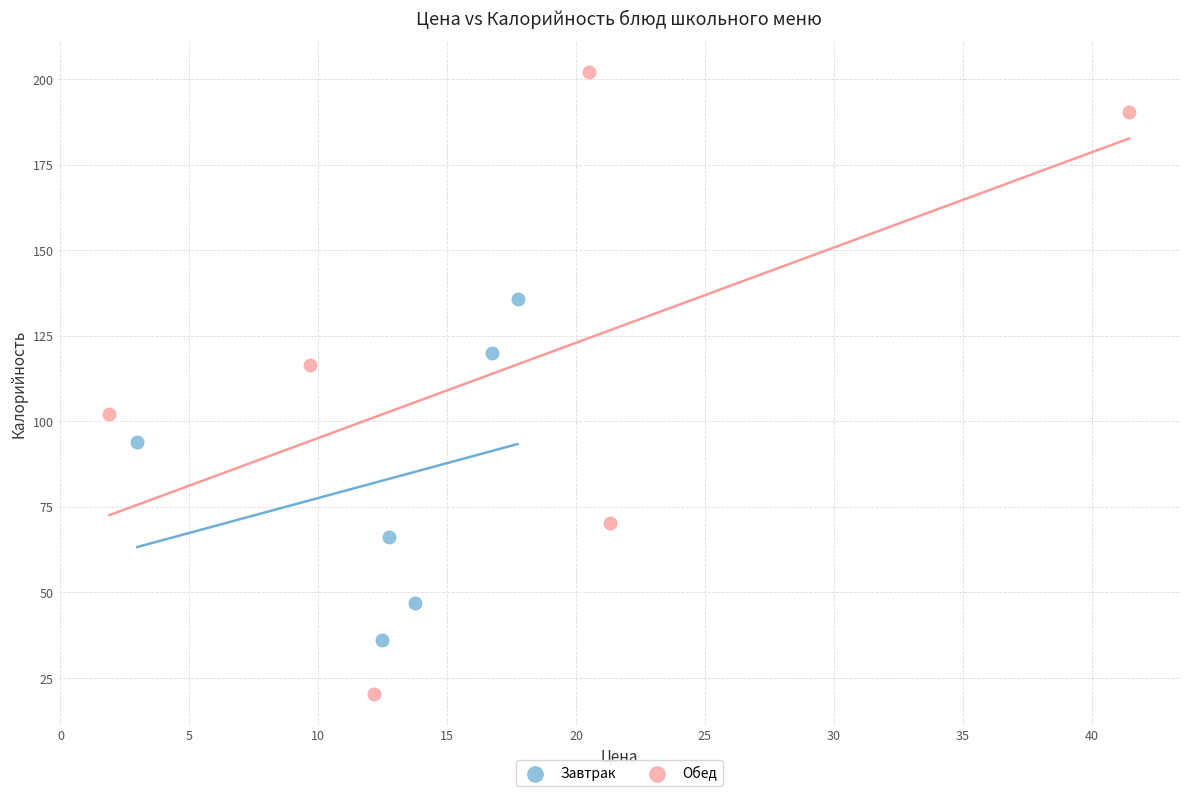

Which series contains the highest Y value?

Обед